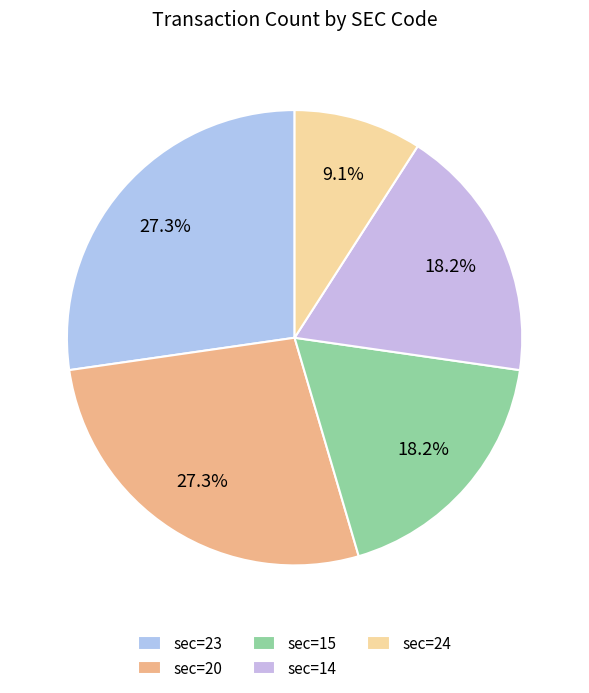

How many slices are in this pie chart?

5